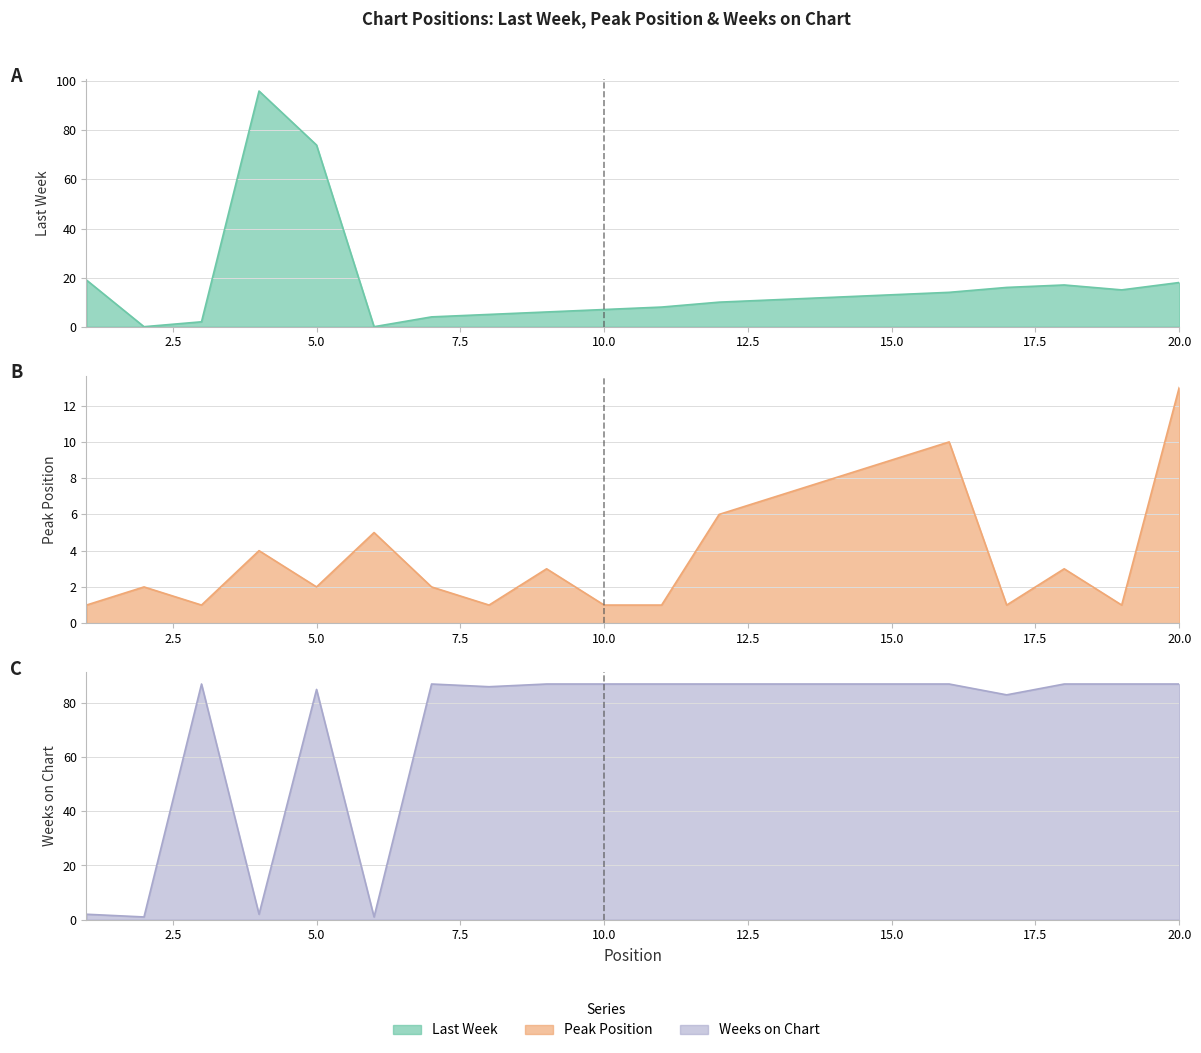

The value of Weeks on Chart at 14 is 87. True or false?

True